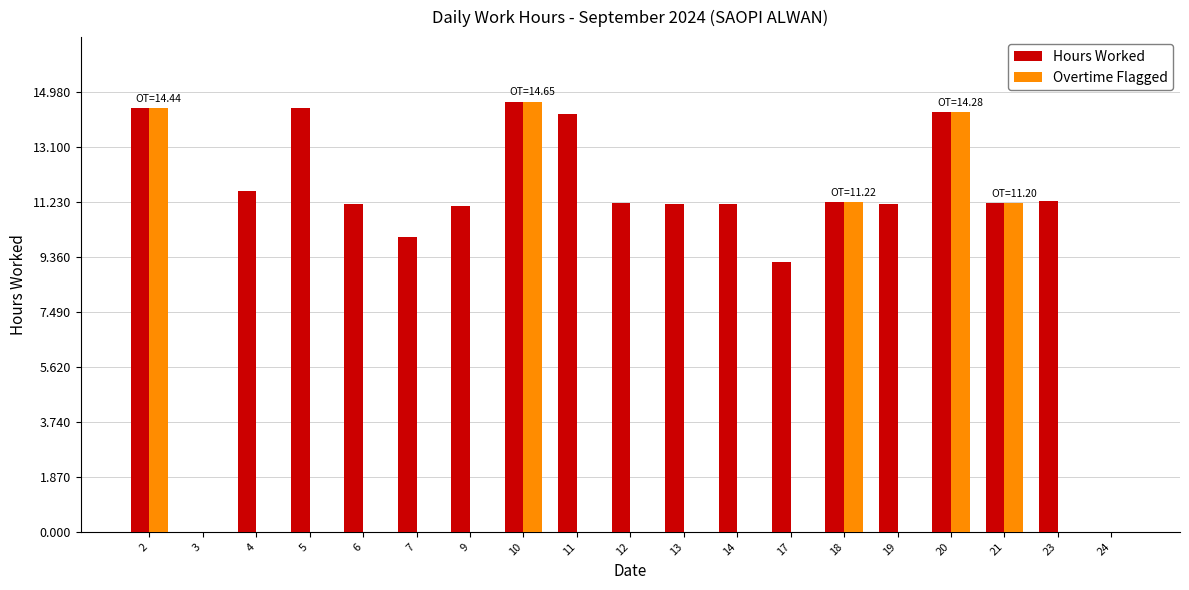

The value of Hours Worked at 18 is 17.9. True or false?

False